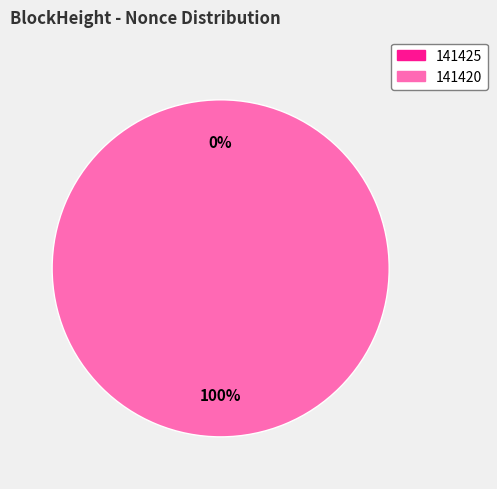

Is 141420 the majority of the pie?

Yes